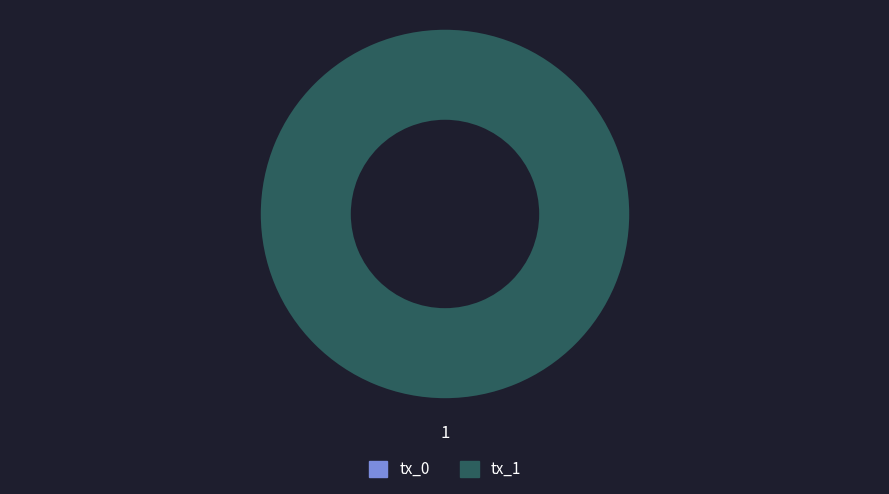

Is it true that tx_1 is 100% of the pie?

True